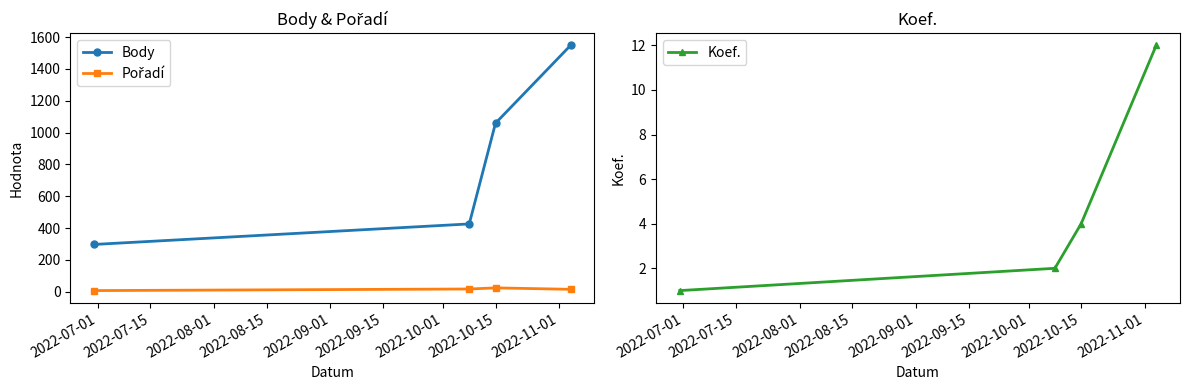

What is the value of the Koef. point at the 3rd from the left?

4